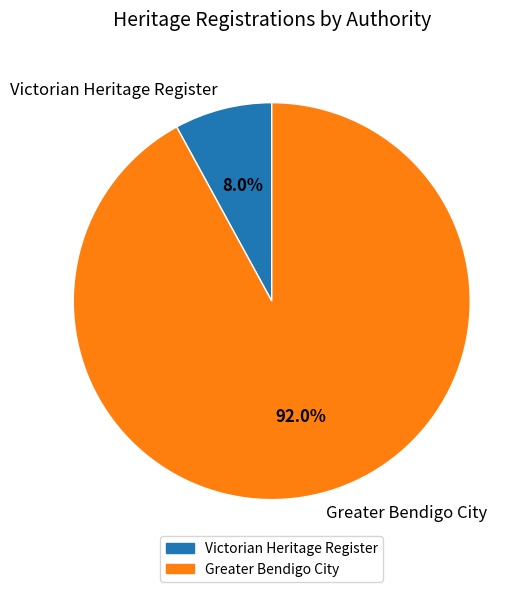

Is it true that Victorian Heritage Register is 8% of the pie?

True